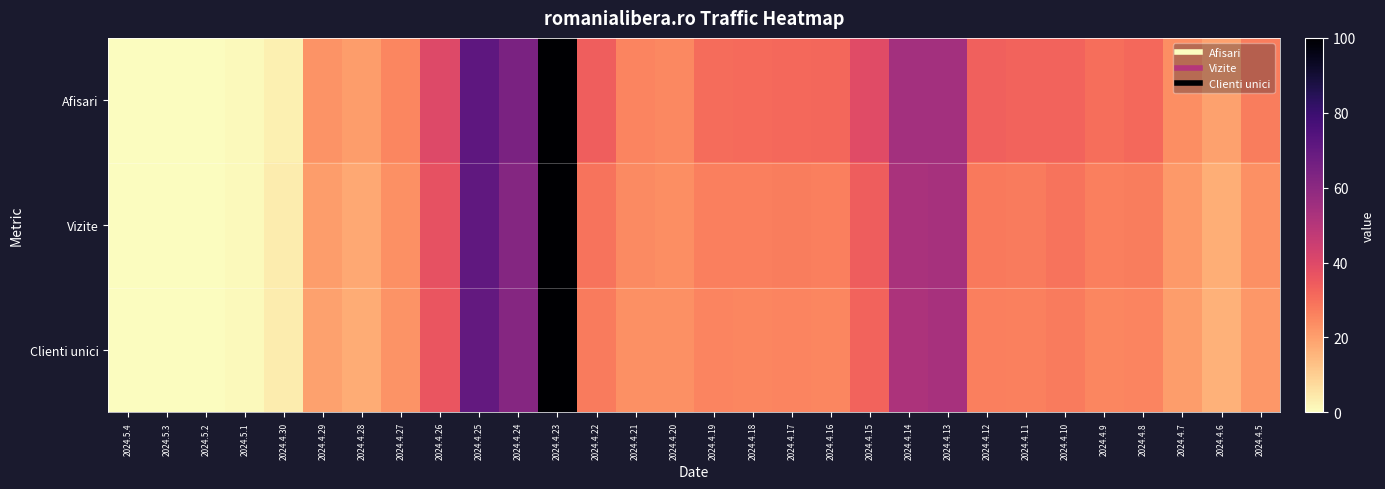

What is the total value across all series at 2024.4.21?

73.2